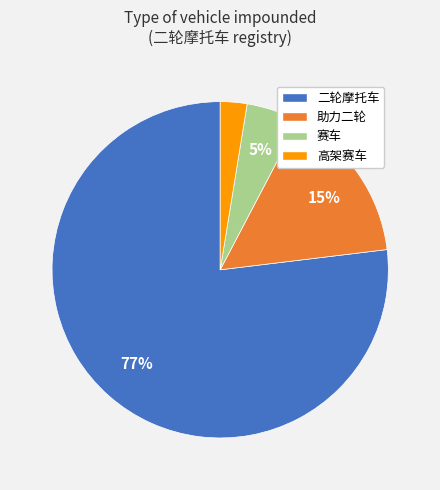

Which category has the biggest portion of the pie?

二轮摩托车